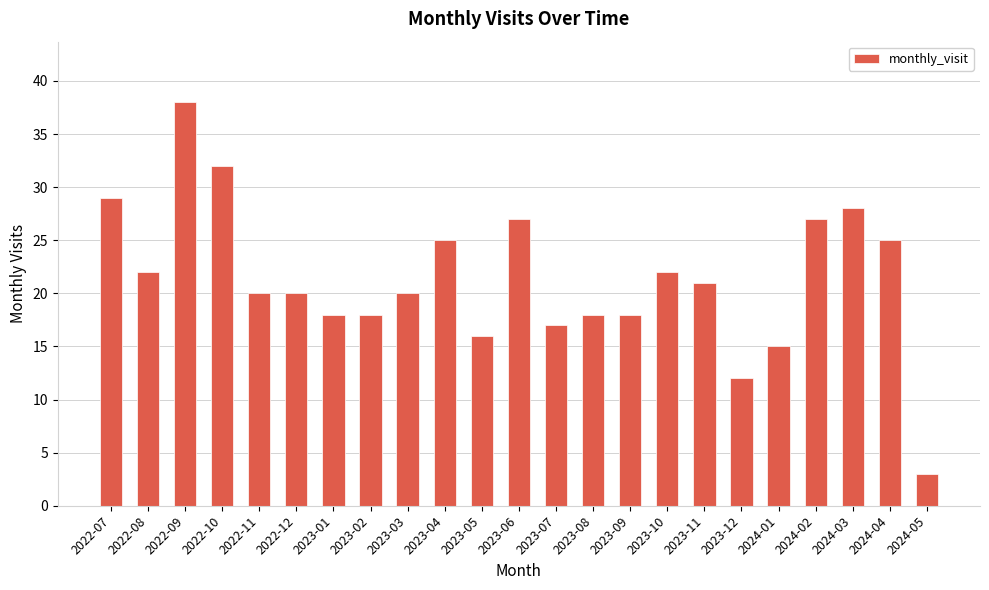

Reading left to right, extract all data points from this chart.

2022-07=29	2022-08=22	2022-09=38	2022-10=32	2022-11=20	2022-12=20	2023-01=18	2023-02=18	2023-03=20	2023-04=25	2023-05=16	2023-06=27	2023-07=17	2023-08=18	2023-09=18	2023-10=22	2023-11=21	2023-12=12	2024-01=15	2024-02=27	2024-03=28	2024-04=25	2024-05=3